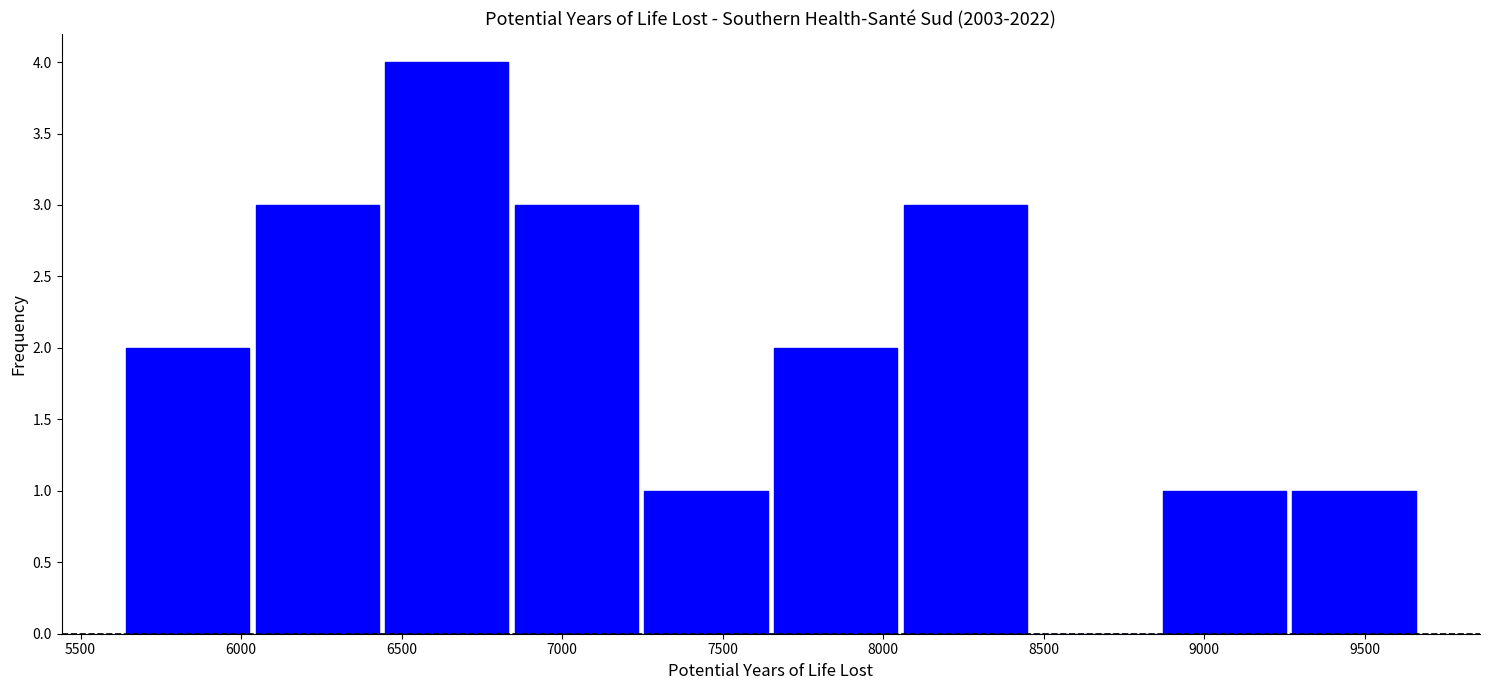

Reading left to right, transcribe this chart: for each bar, give the range it covers on the x-axis and its height. Neither the bar edges nor the heights are printed on the chart, so give them approximately, as read against the axes.

5650 to 6050: 2
6050 to 6450: 3
6450 to 6850: 4
6850 to 7250: 3
7250 to 7650: 1
7650 to 8050: 2
8050 to 8450: 3
8450 to 8850: 0
8850 to 9250: 1
9250 to 9650: 1